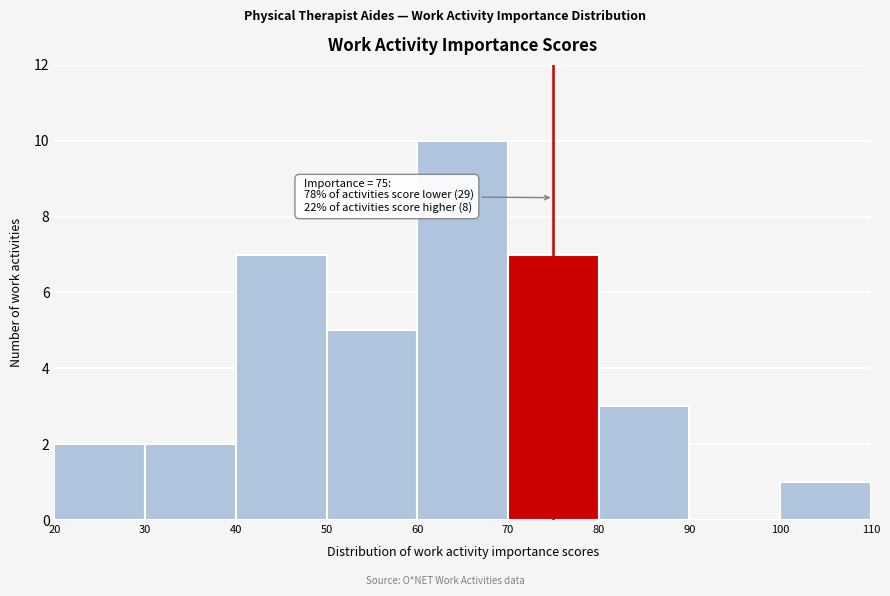

Which range on the x-axis has the tallest bar?

60 to 70